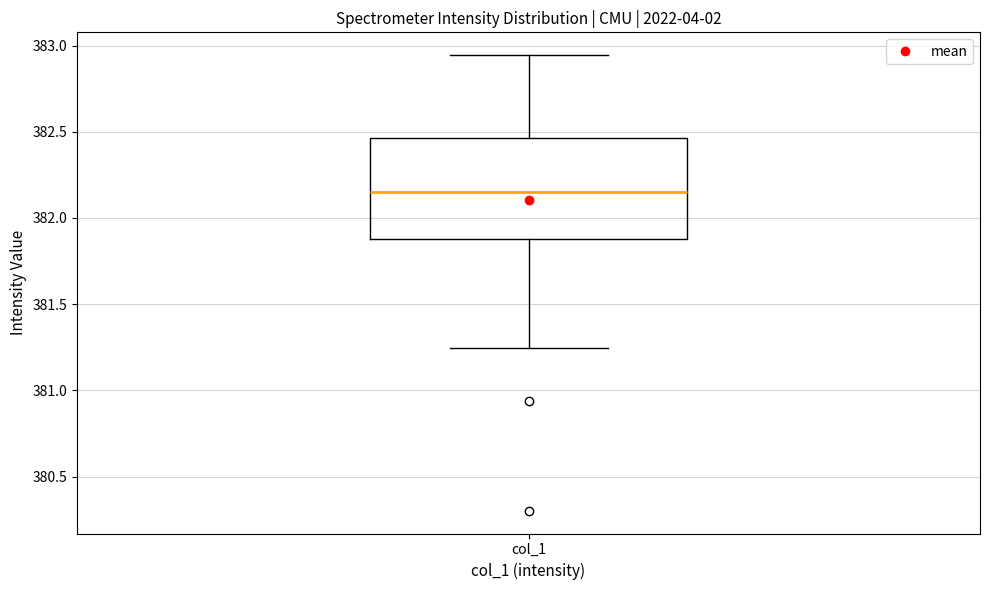

Transcribe this box plot: give where the median line is, the range the box spans, and where the two whiskers end, as read against the y-axis. The values are not printed on the chart, so give them approximately, as read against the axis.

median 382.15, box 381.90 to 382.45, whiskers 381.25 to 382.95